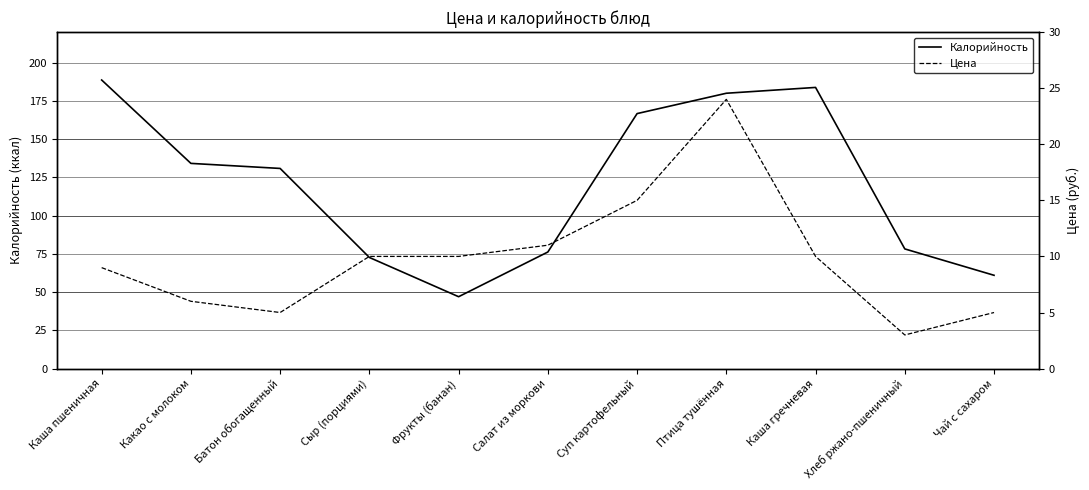

How many categories are shown in the chart?

11